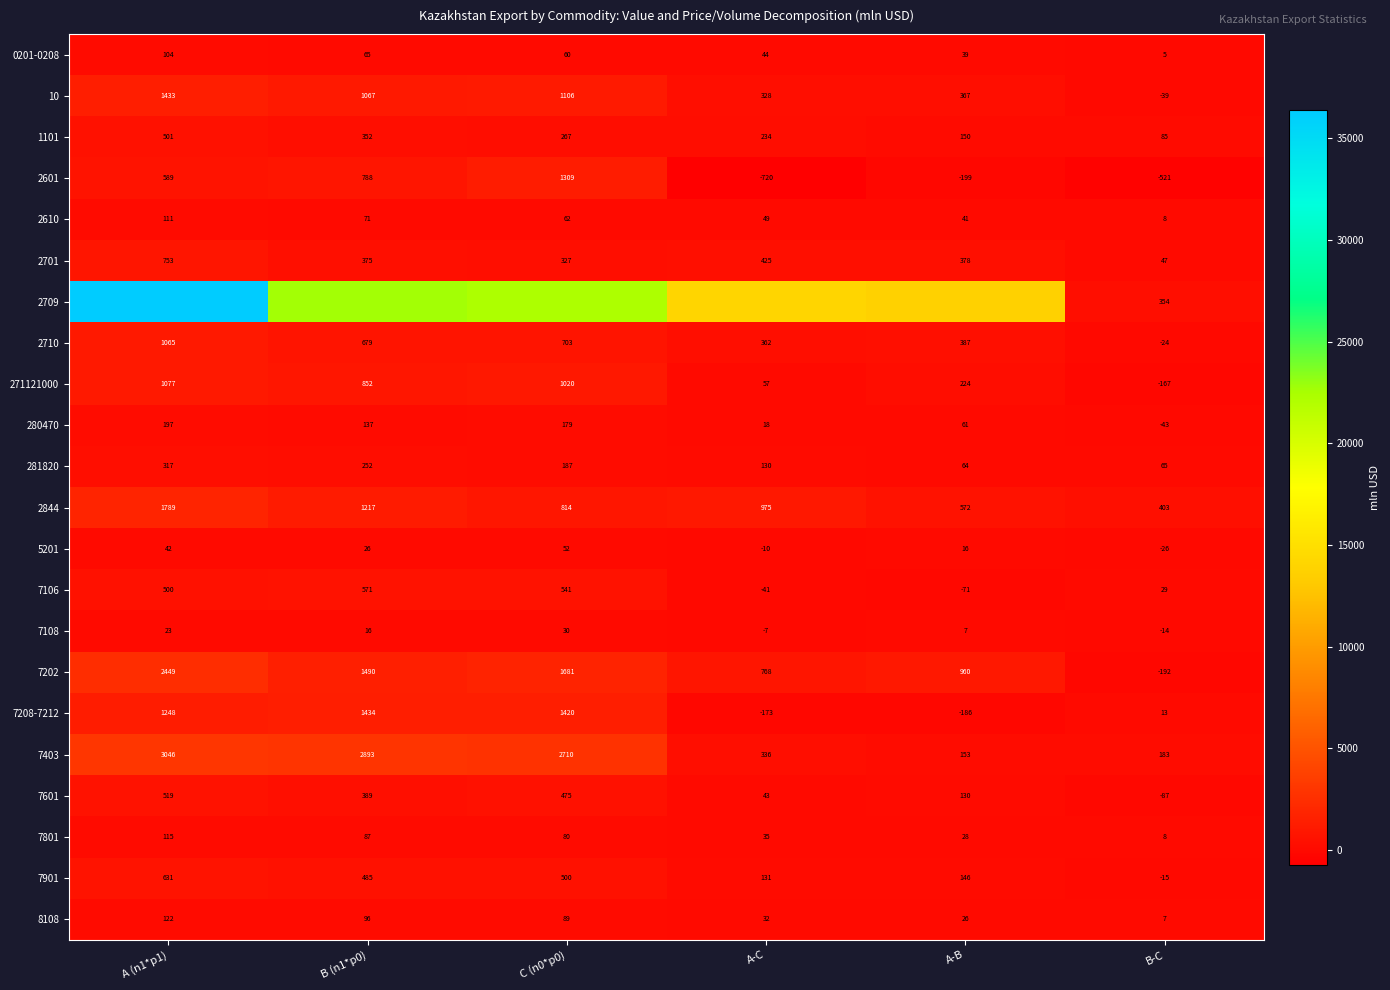

What is the average value of the 2710 series?

528.7